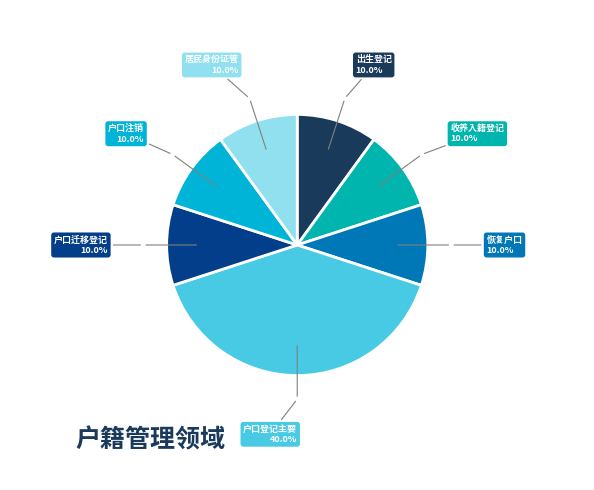

Is there a majority slice in this chart?

No